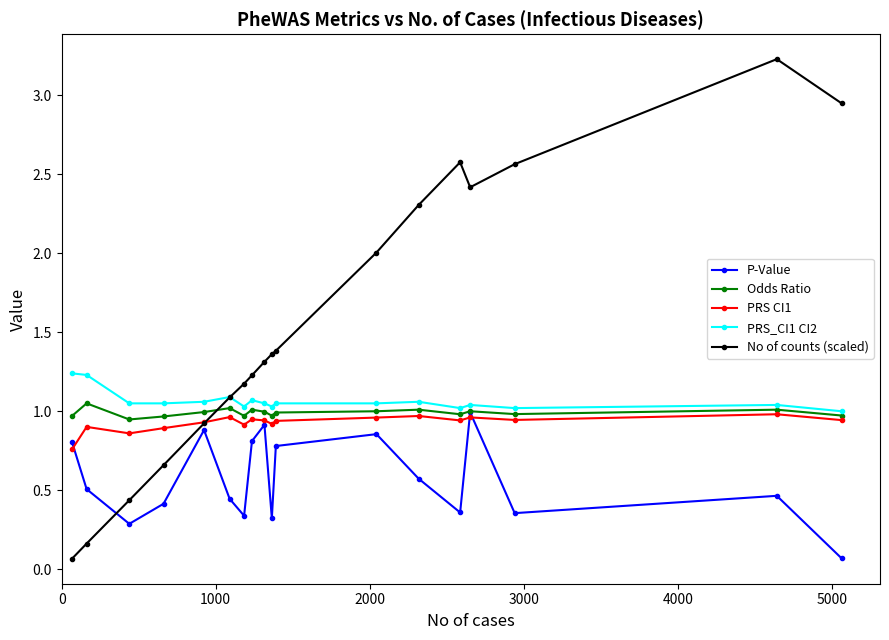

Which series has the largest total across all categories?

No of counts (scaled)